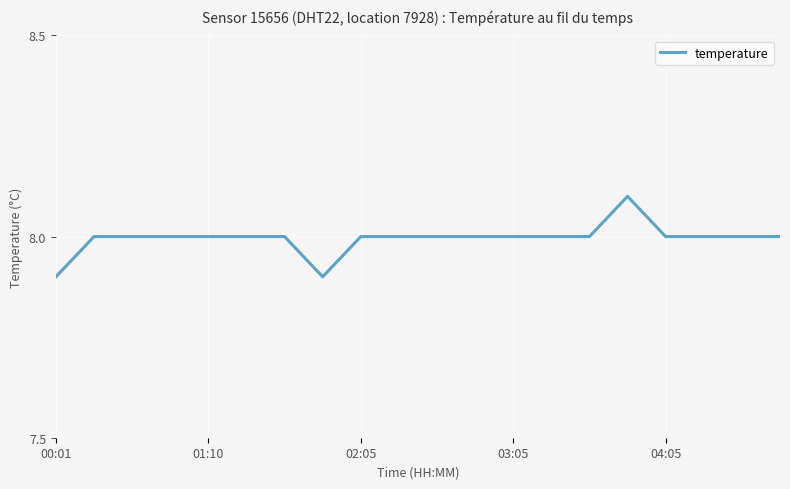

What is the maximum value shown in the chart?

8.1